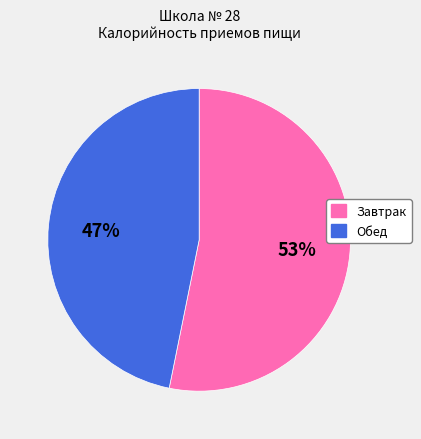

Rank the categories by value from lowest to highest.

Обед, Завтрак